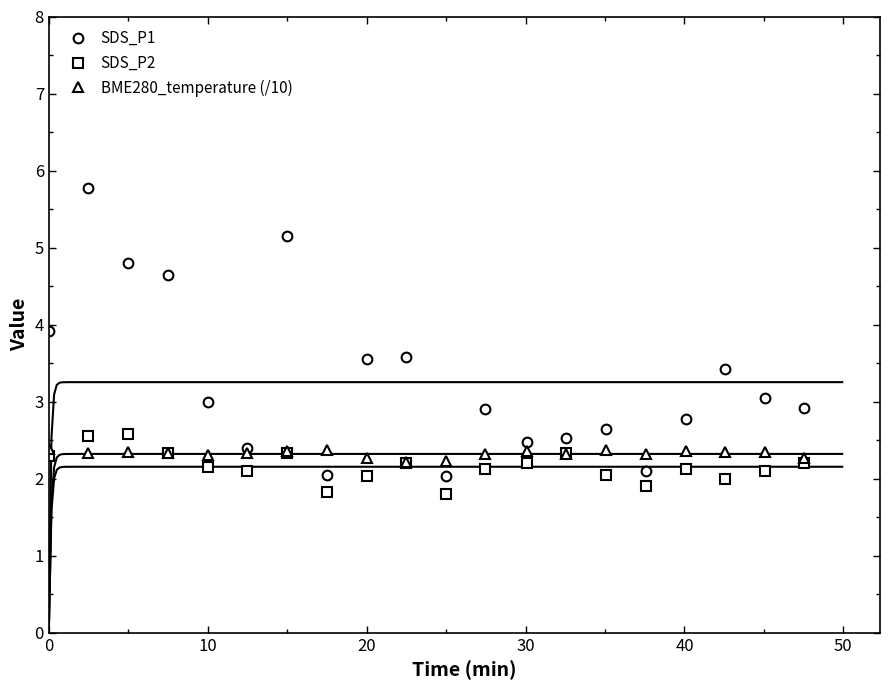

True or false: SDS_P1 and BME280_temperature (/10) cross at least once.

True